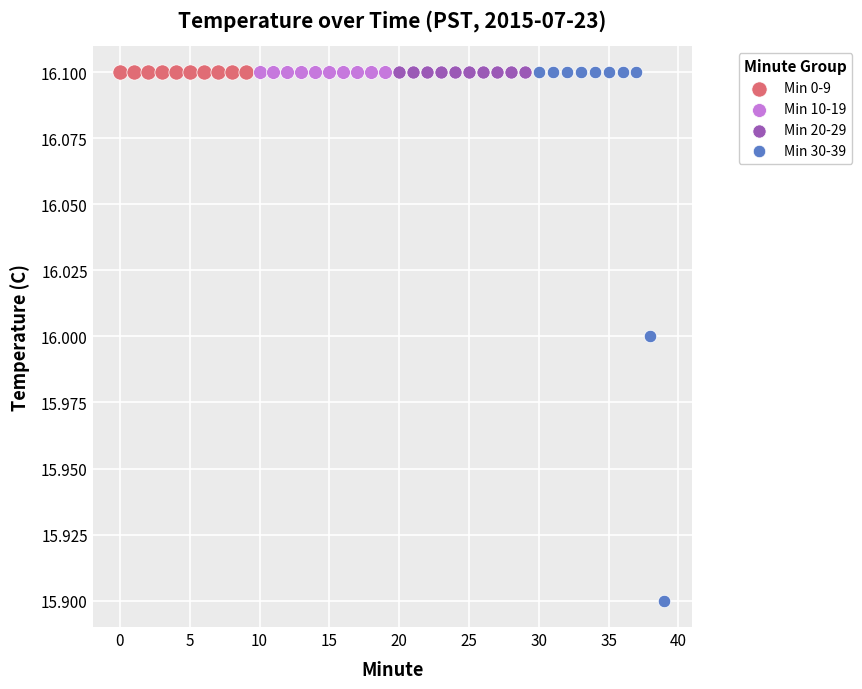

Which series reaches the minimum Y coordinate?

Min 30-39